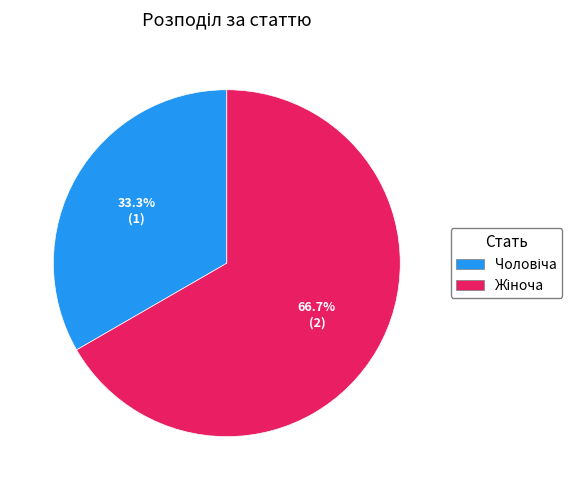

Does any single category account for the majority?

Yes